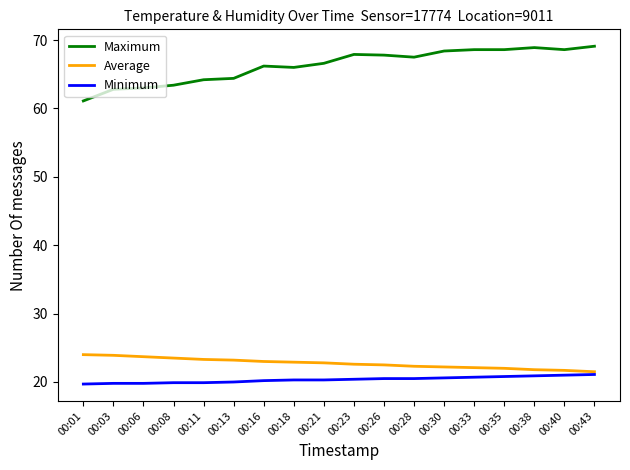

True or false: Average and Maximum cross at least once.

False